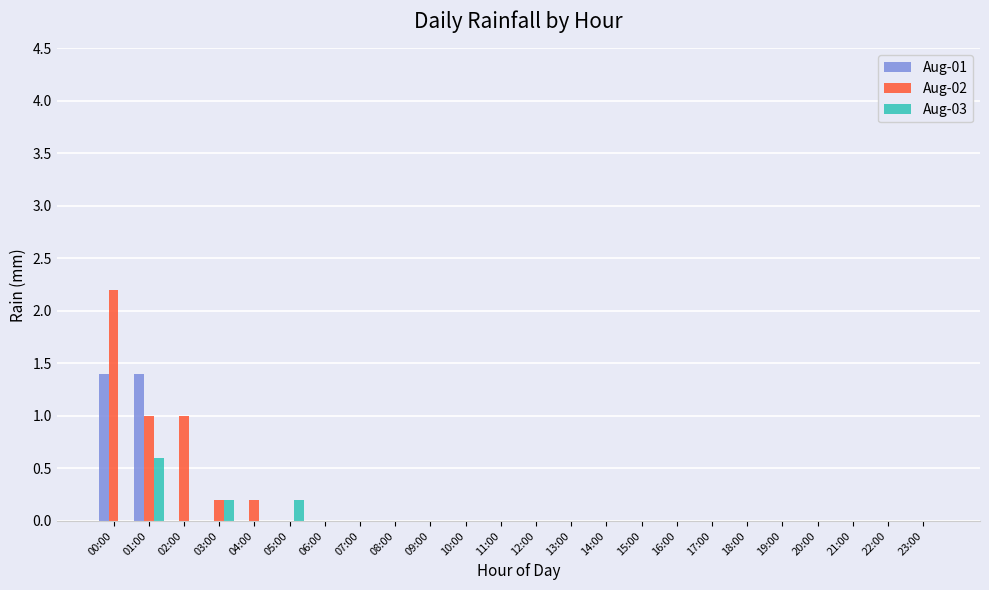

How many Aug-03 values are between 0 and 1?

24